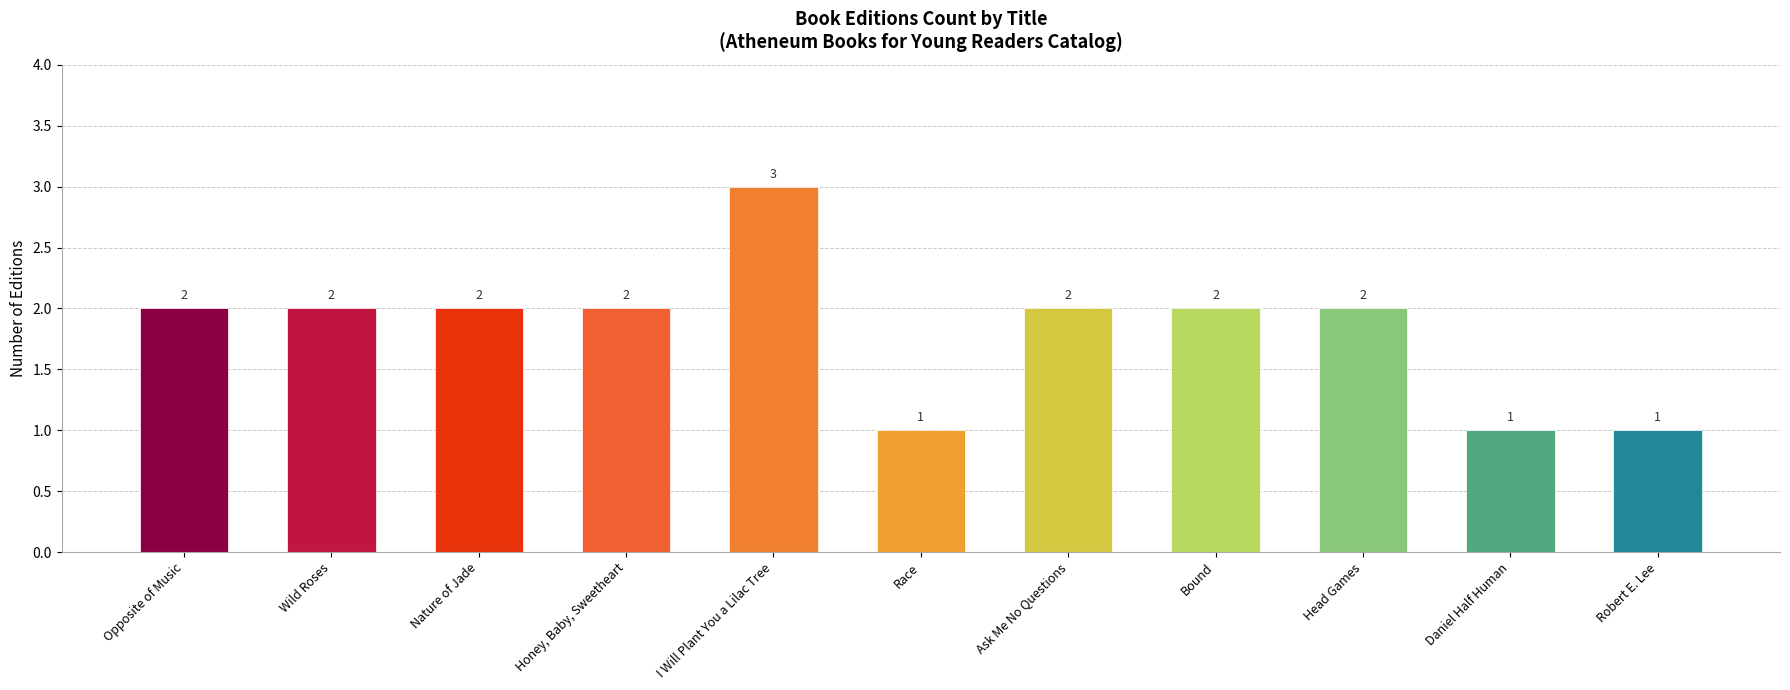

What is the change in value from I Will Plant You a Lilac Tree to Head Games?

-1